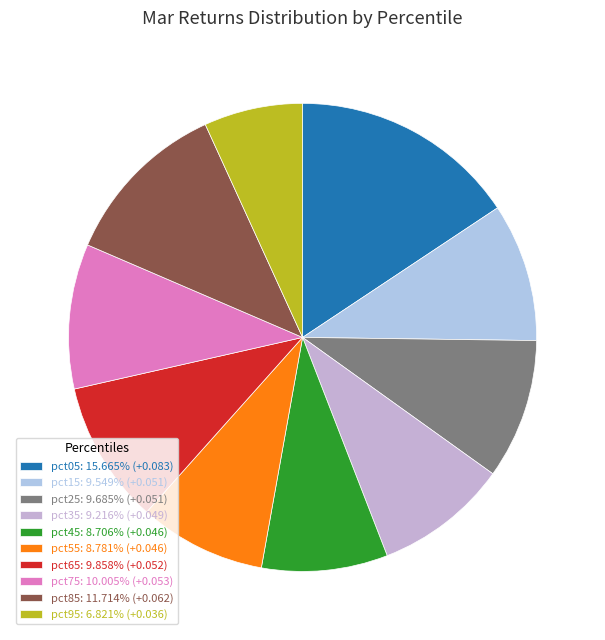

How many slices are in this pie chart?

10